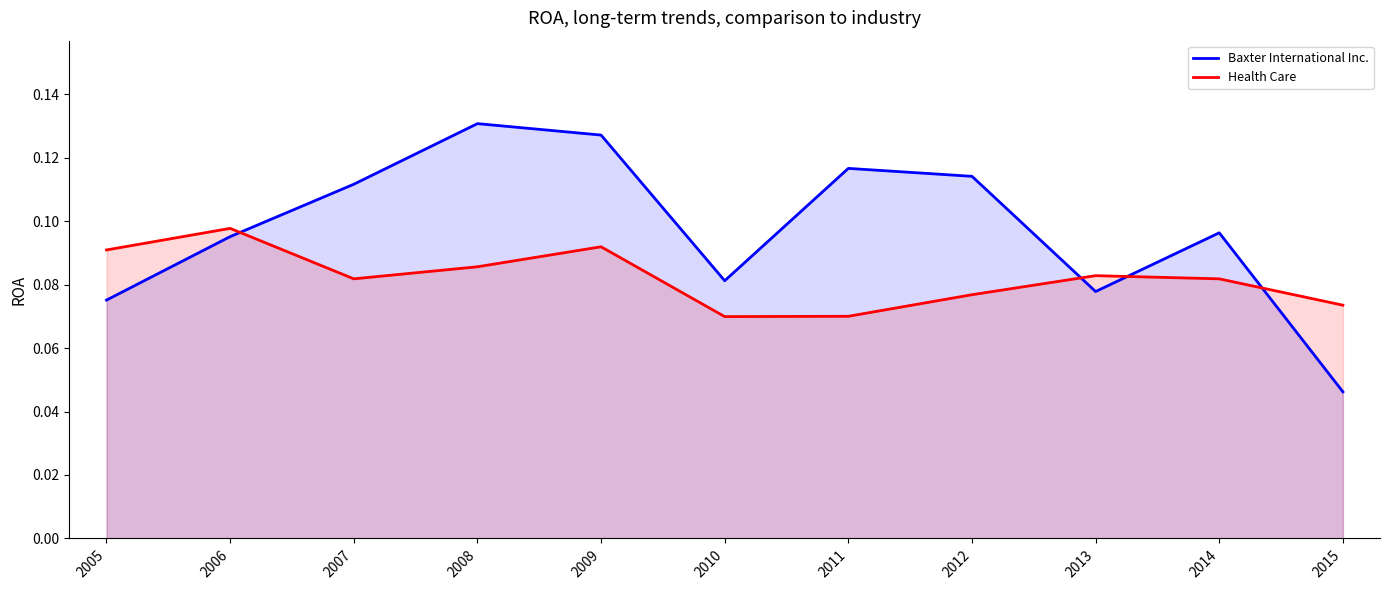

Rank the series by their average value, from lowest to highest.

Health Care, Baxter International Inc.